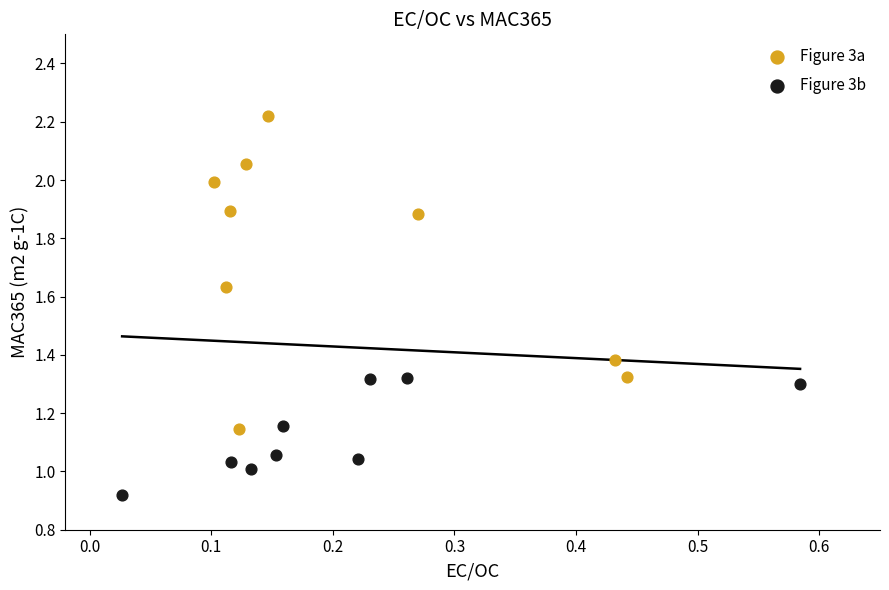

What are all the series names shown in the legend?

Figure 3a, Figure 3b